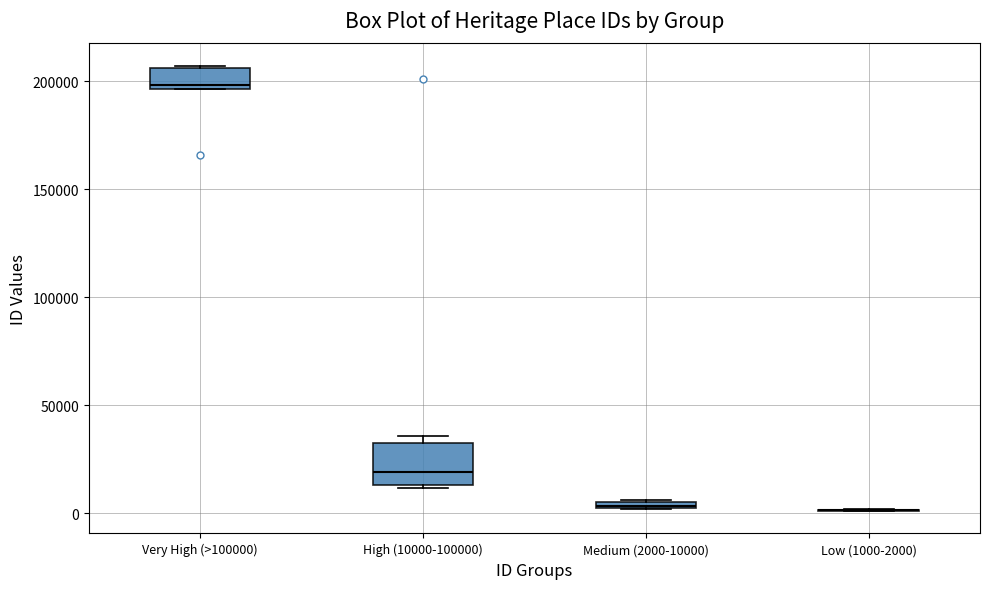

Which box is the tallest, from its lower edge to its upper edge?

High (10000-100000)